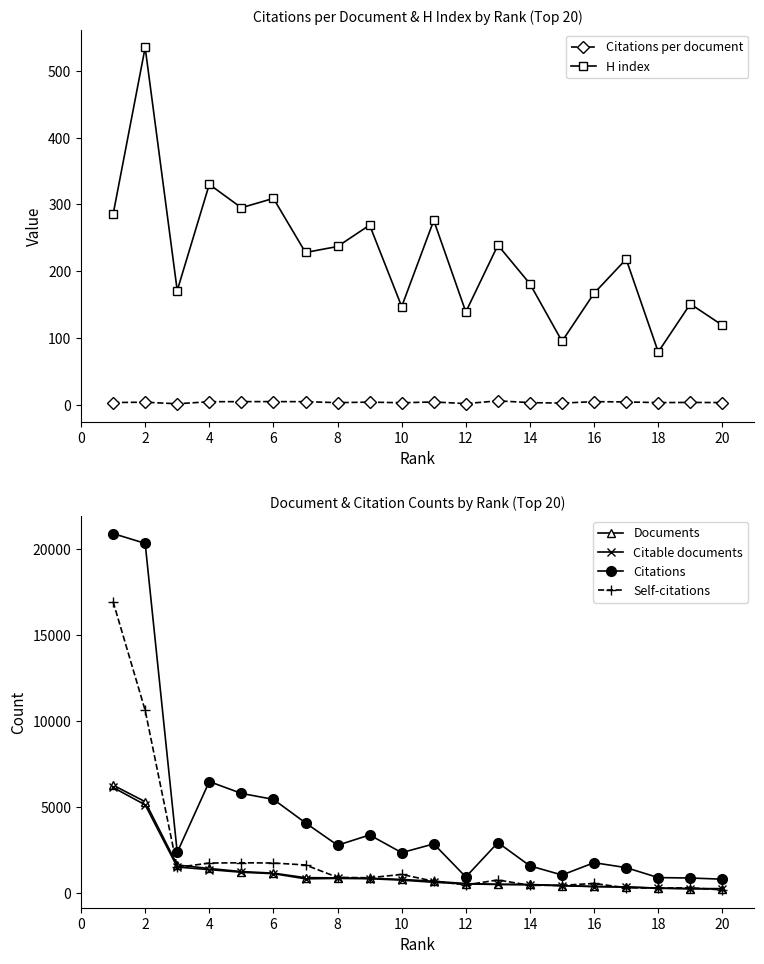

True or false: Citations has more than 2 points higher than both neighbors.

True